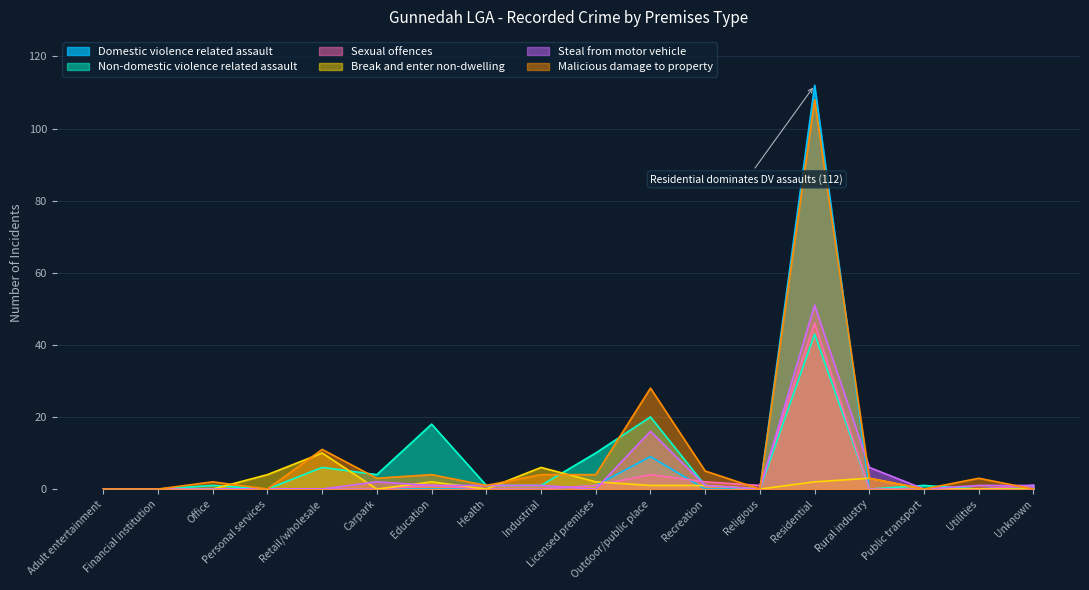

How many intersections are there between Non-domestic violence related assault and Sexual offences?

1